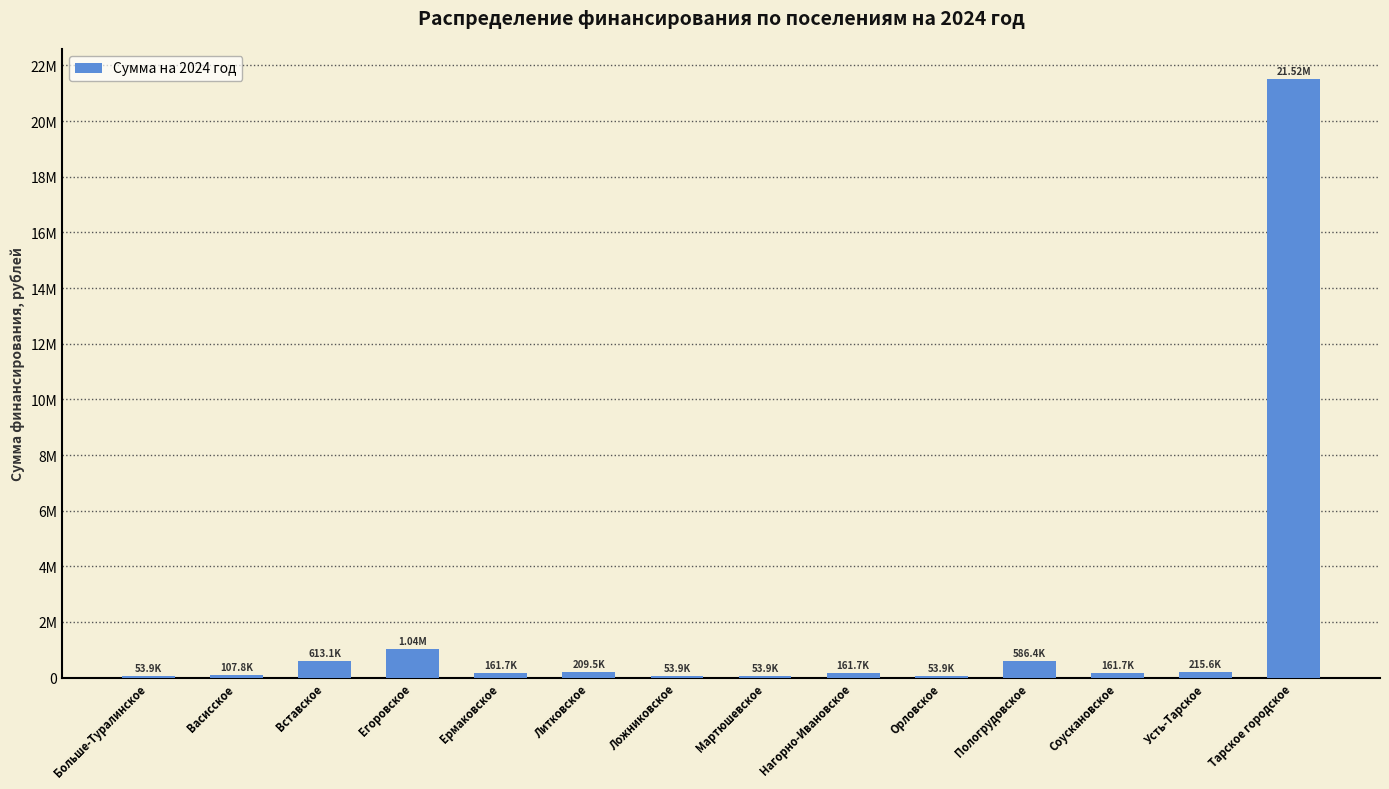

Is it true that the value at Усть-Тарское is 215611.2?

True